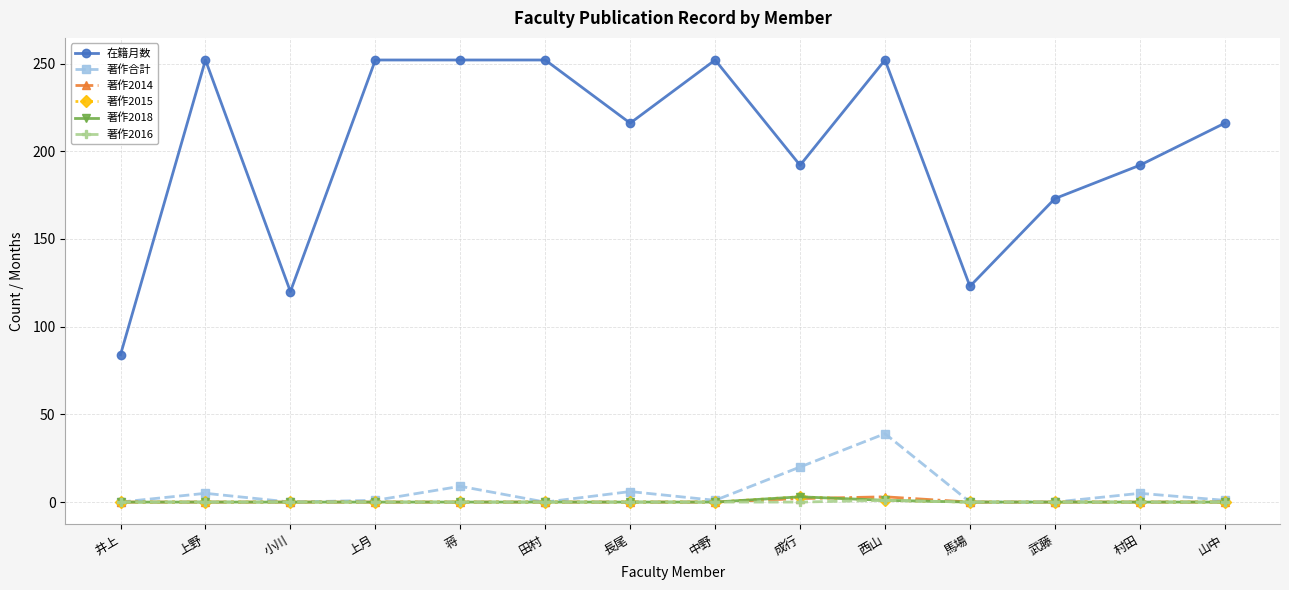

Is this an area chart (filled region under the line)?

No